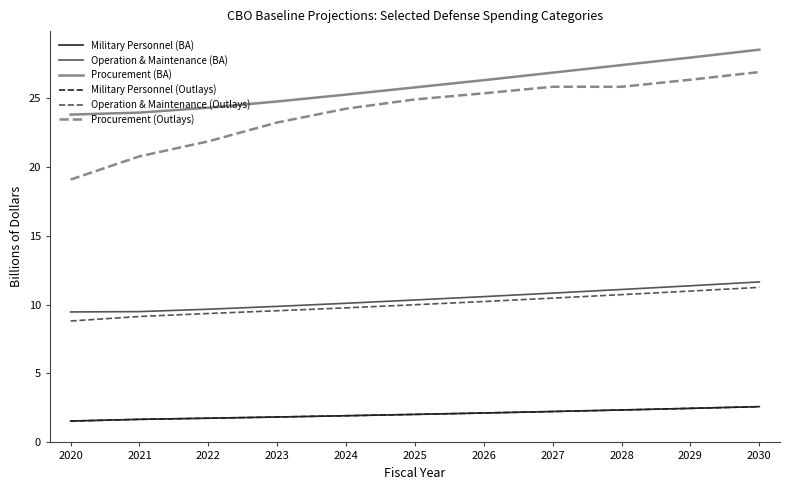

Where is Military Personnel (Outlays) nearest to the value 2?

2025